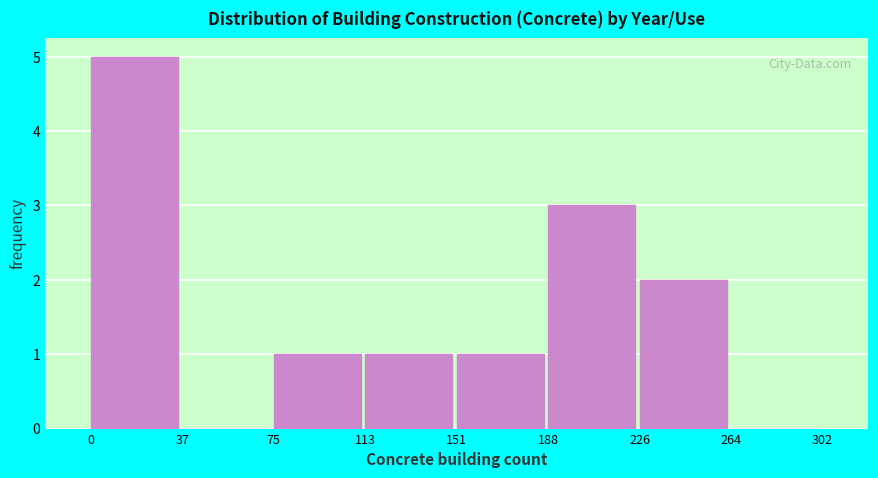

Reading left to right, transcribe this chart: for each bar, give the range it covers on the x-axis and its height. The values are not printed on the chart, so give them approximately, as read against the axis.

0 to 37: 5
37 to 75: 0
75 to 113: 1
113 to 151: 1
151 to 188: 1
188 to 226: 3
226 to 264: 2
264 to 302: 0